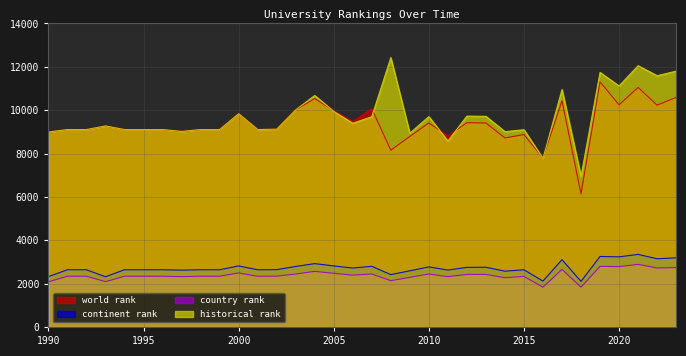

List the series in order of their peak value, highest first.

historical rank, world rank, continent rank, country rank